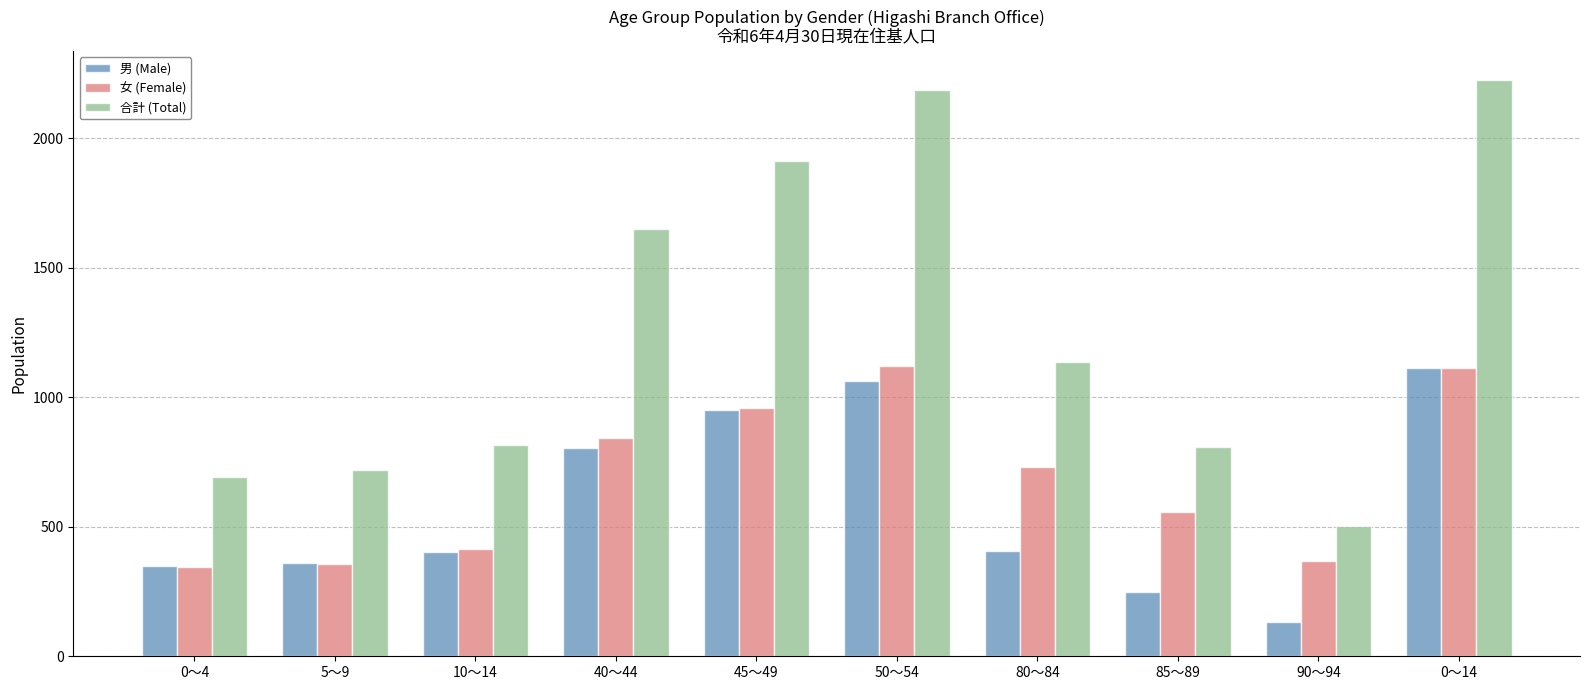

What is the difference between the highest and lowest values at 10～14?

413